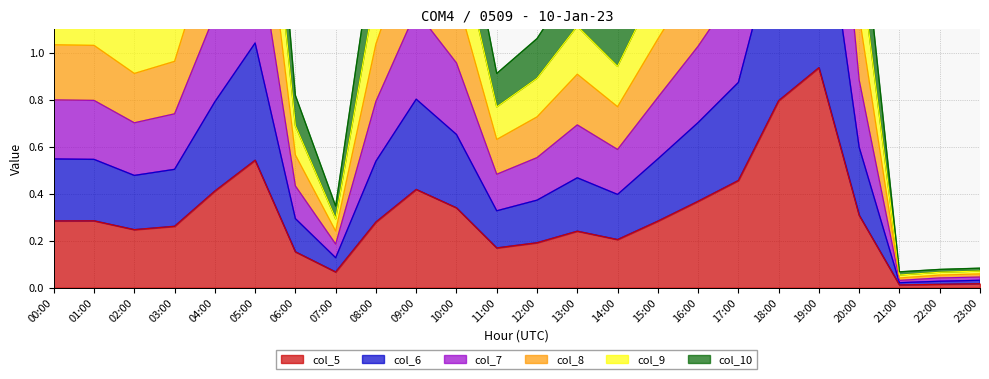

How many interior local peaks does the col_9 series have?

4